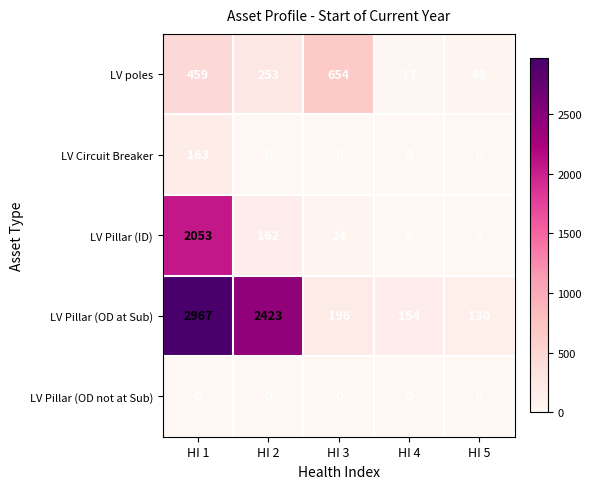

Which category has the highest value across all series?

HI 1